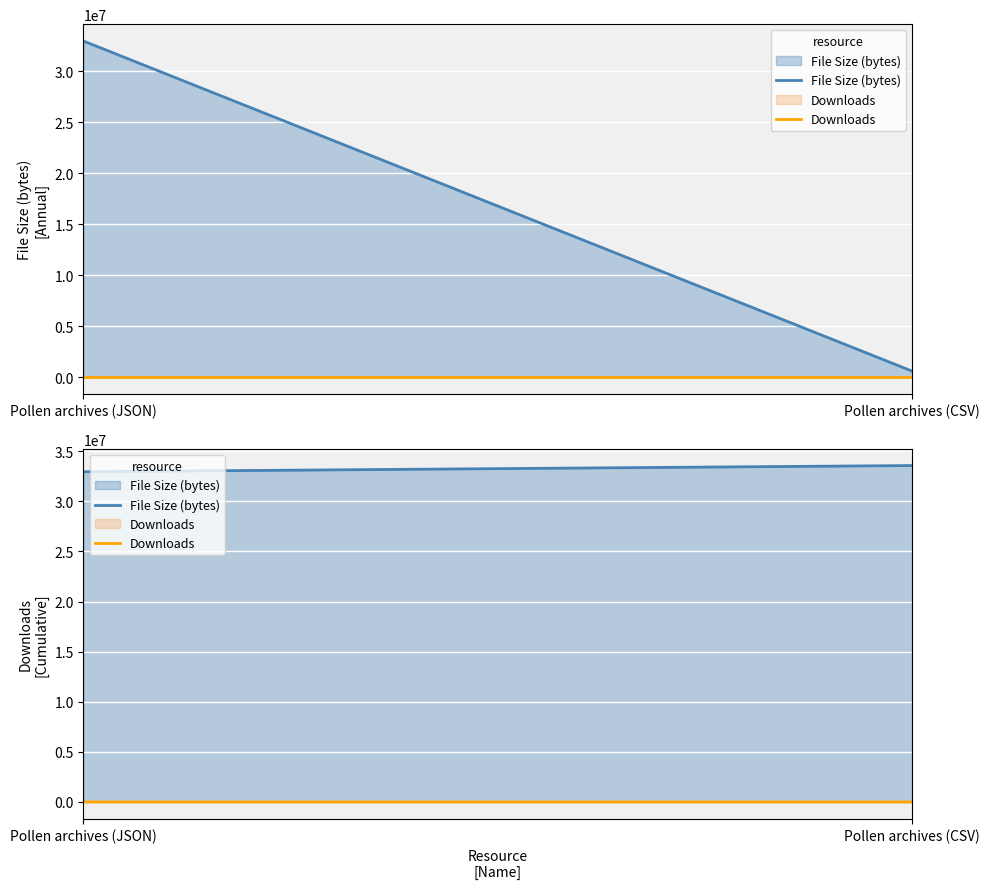

What are all the series names shown in the legend?

File Size (bytes), Downloads